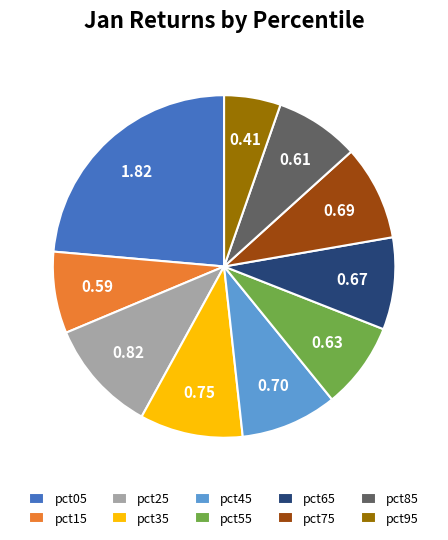

Is pct05 the majority of the pie?

No